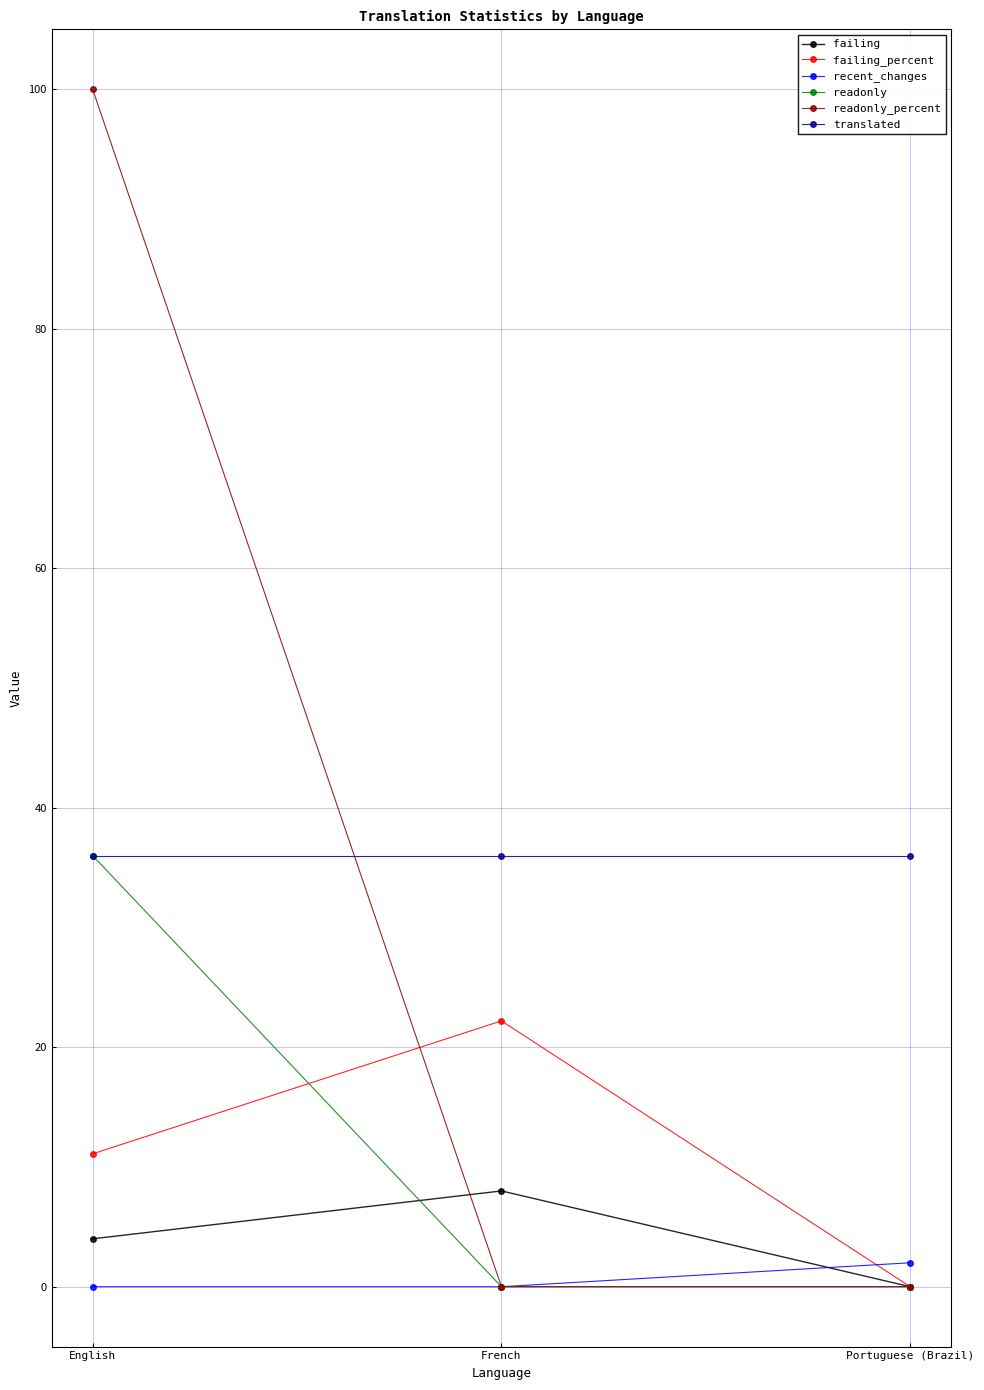

Which series has the widest spread of values?

readonly_percent